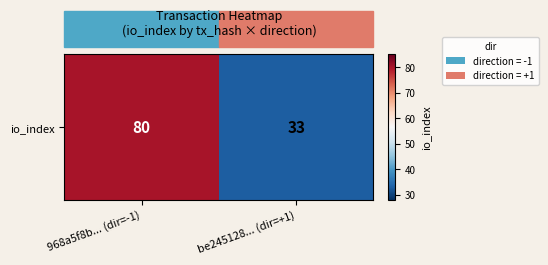

List the labels in order of value, smallest first.

be245128... (dir=+1), 968a5f8b... (dir=-1)